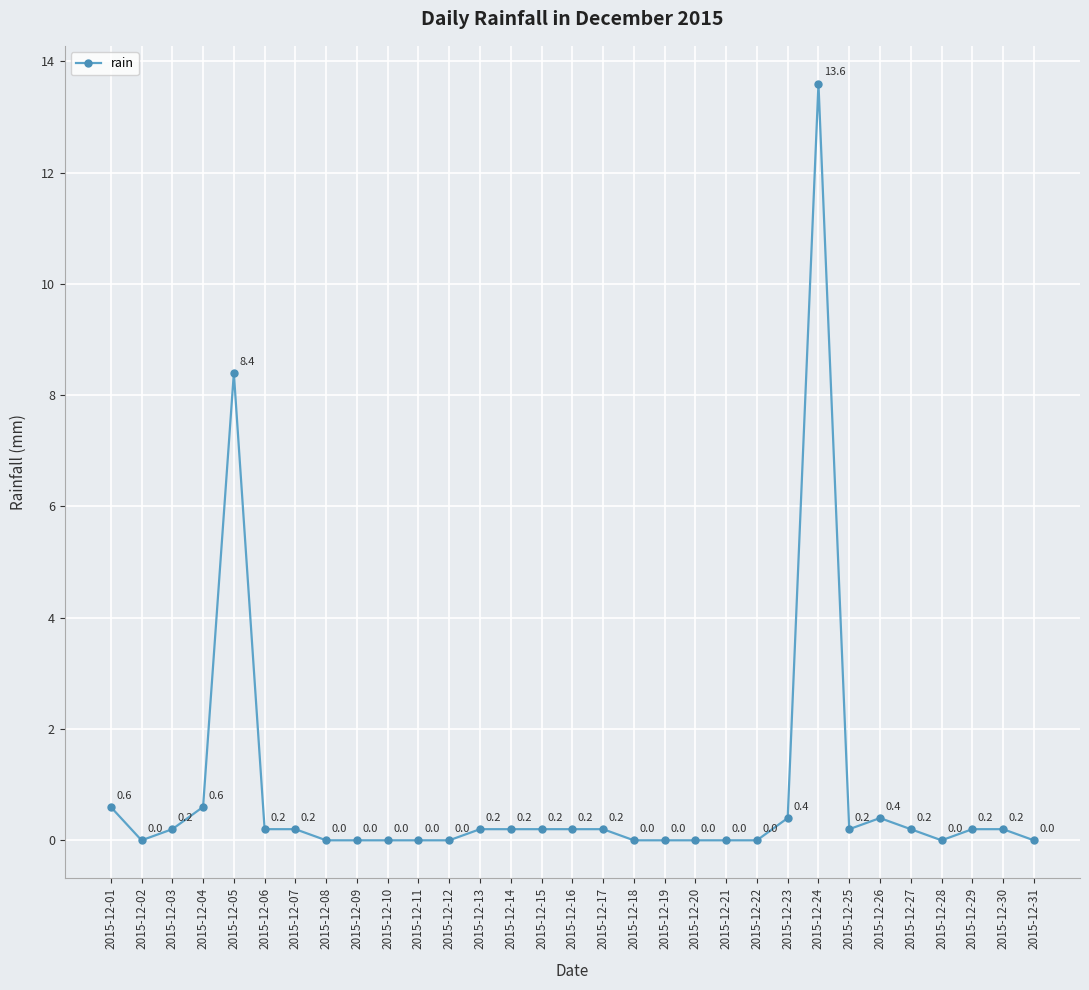

Where is the first local maximum?

2015-12-05